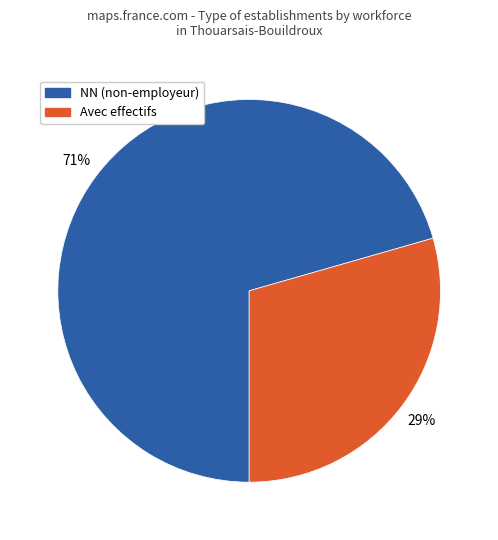

To the nearest percent, what is the average slice percentage?

50%